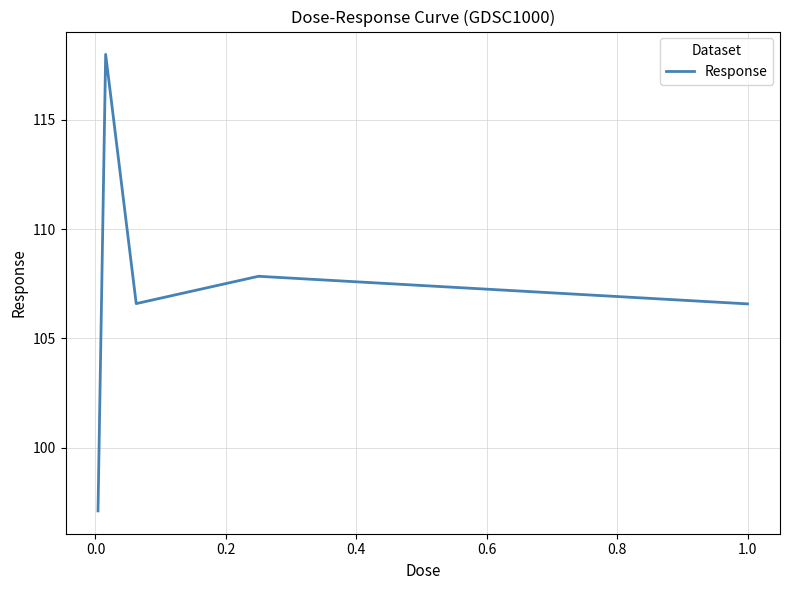

True or false: the data has more than 0 interior local peaks.

True